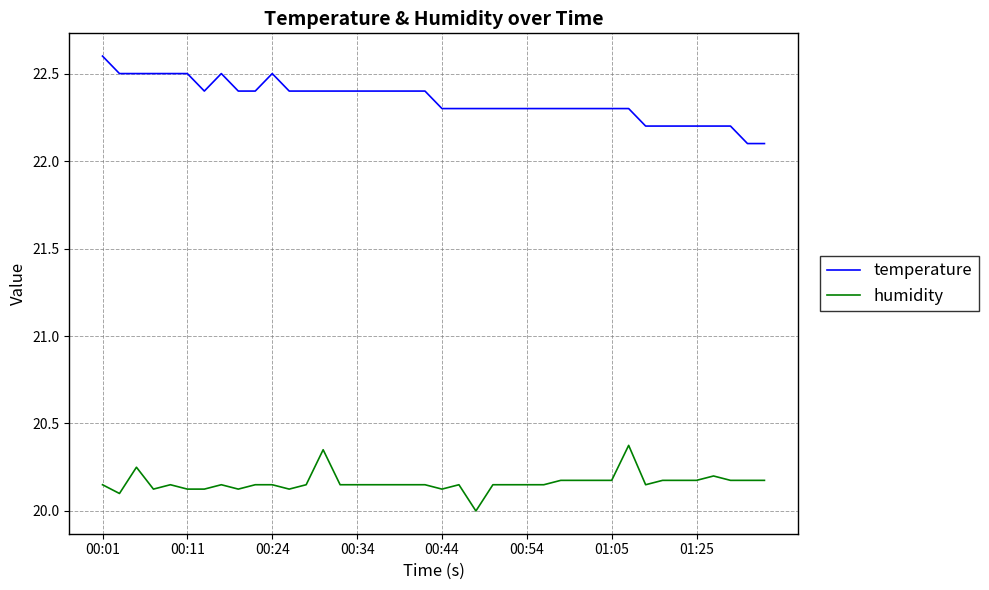

True or false: humidity and temperature cross at least once.

False